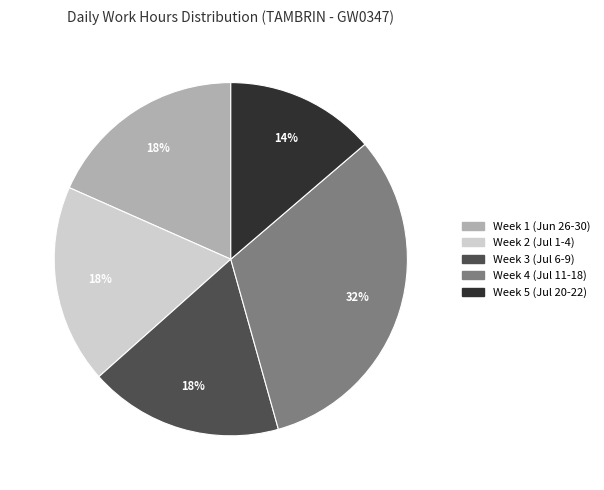

Does any single category account for the majority?

No